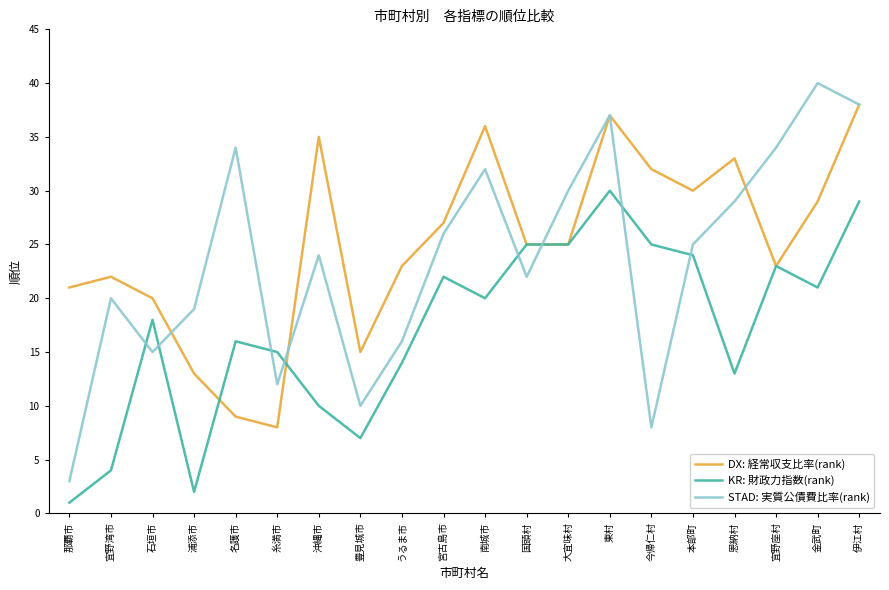

What position from the left is 大宜味村?

13